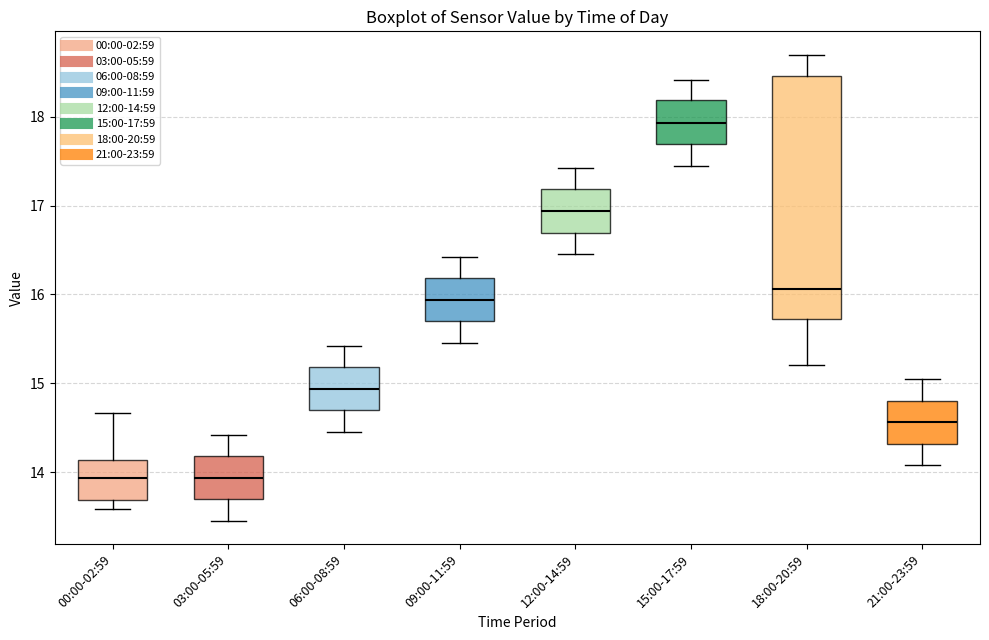

Where does the median line of the box for 03:00-05:59 sit on the y-axis? The values are not printed on the chart, so give them approximately, as read against the axis.

13.9